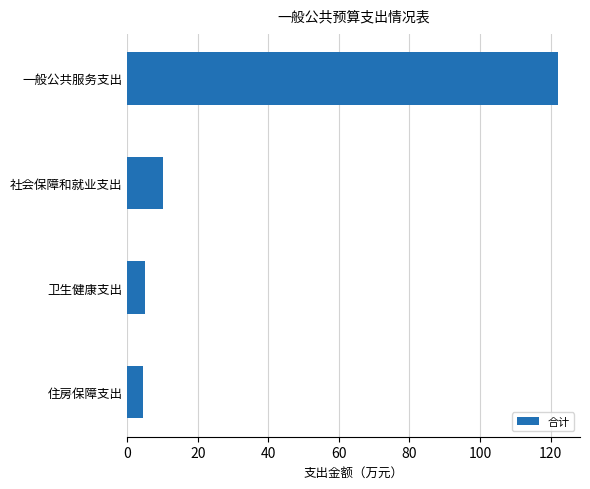

What is the sum of all values?

141.8